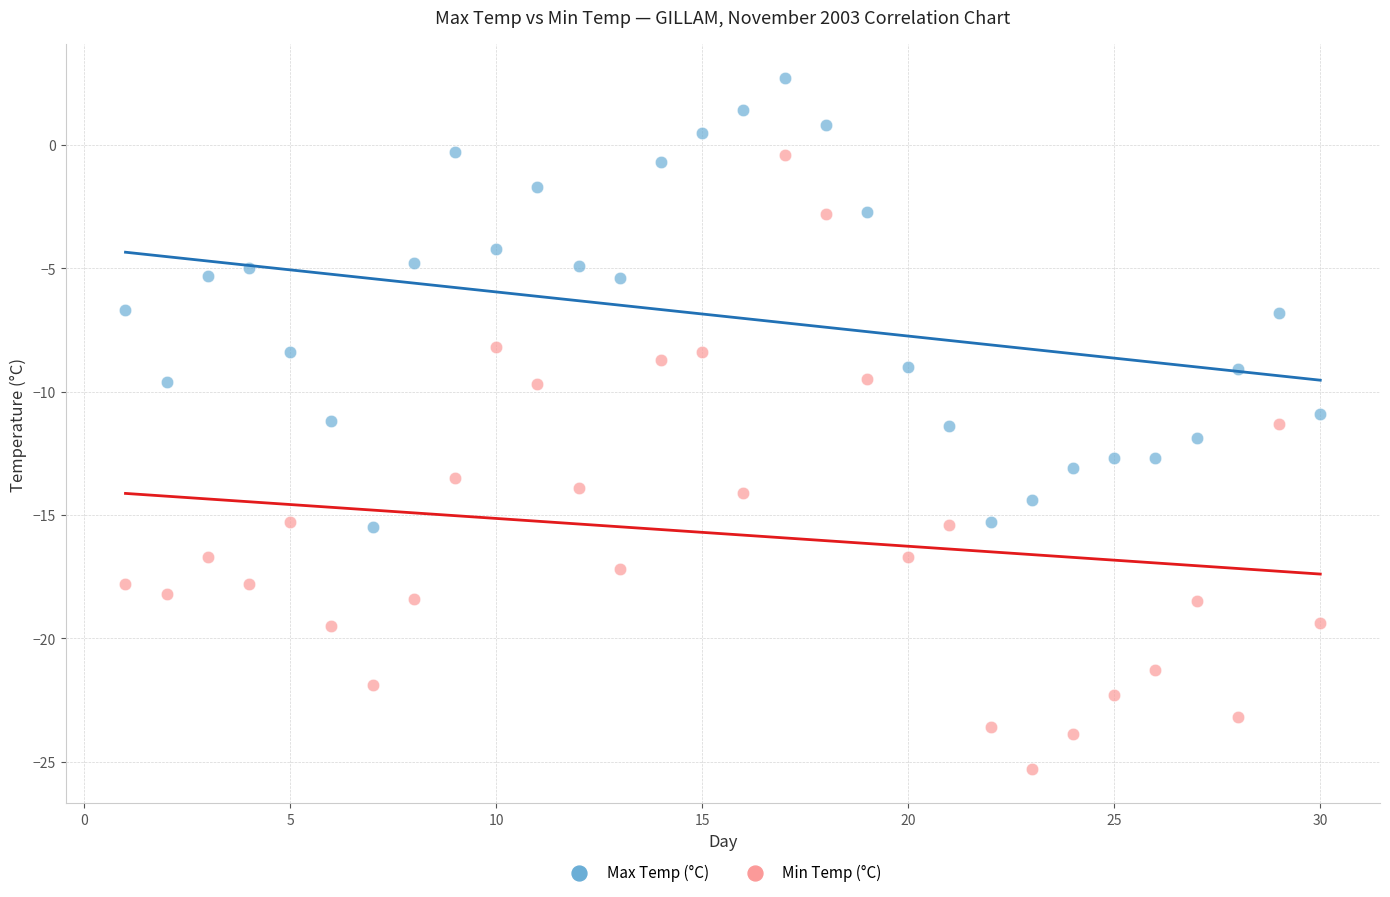

Which series contains the highest Y value?

Max Temp (°C)